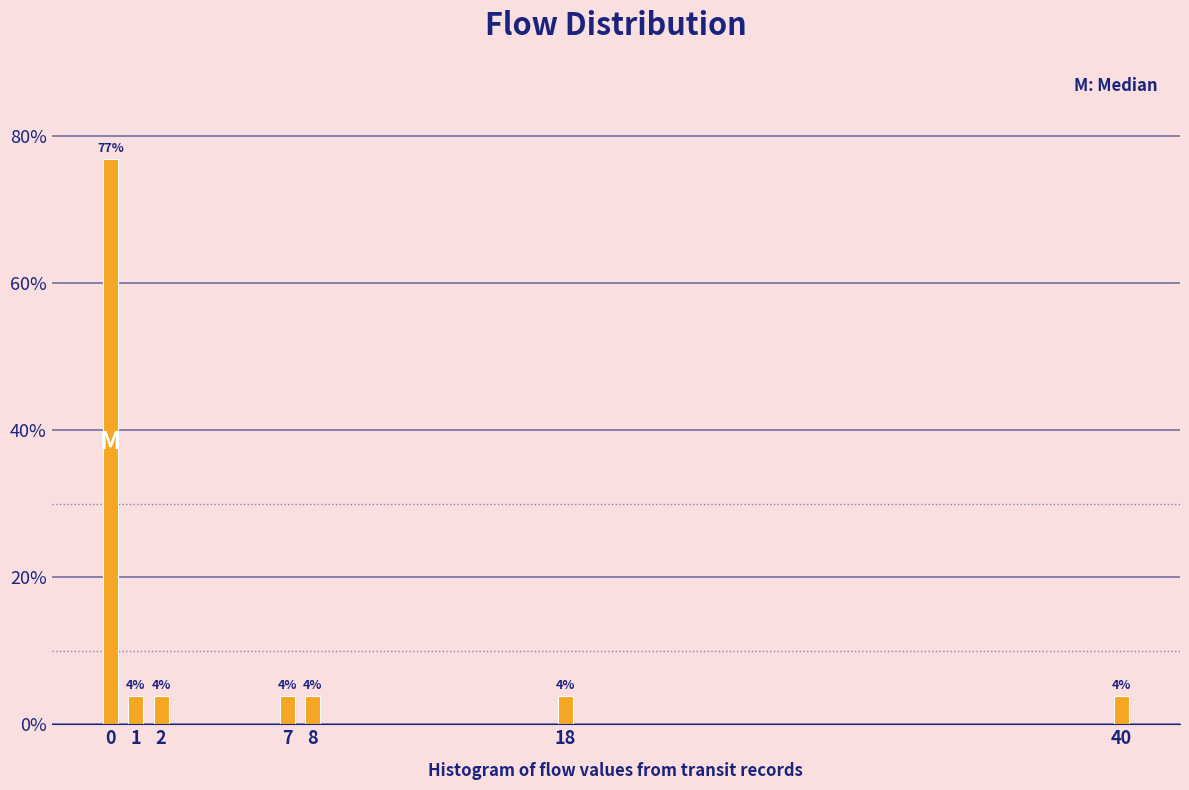

How many bars are there in total?

7